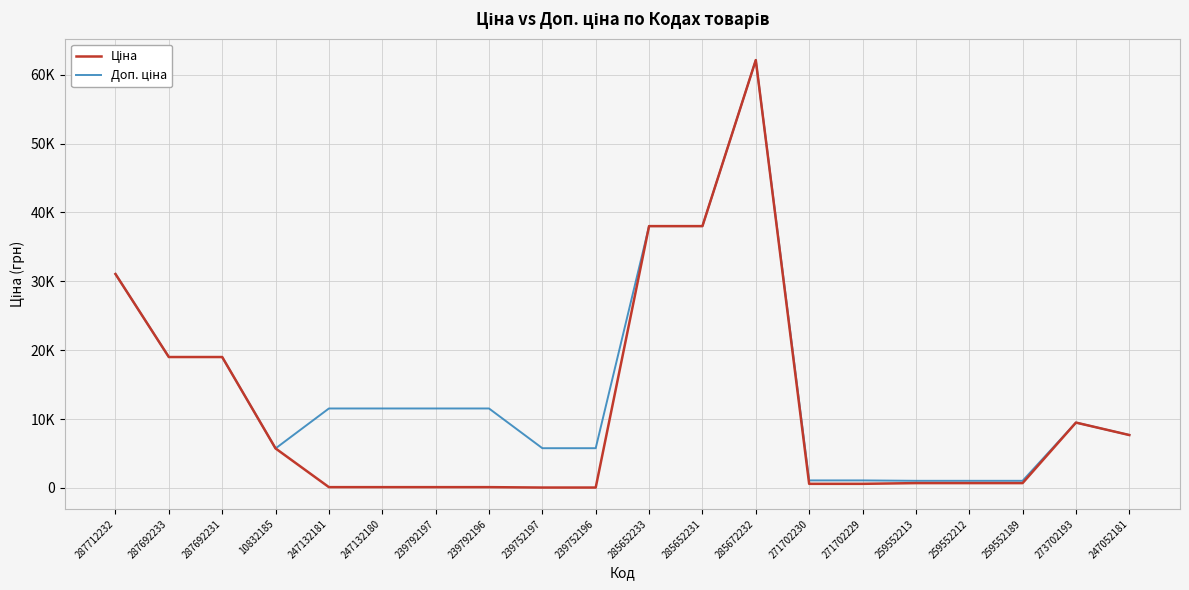

Does the chart display data point markers on the line(s)?

No